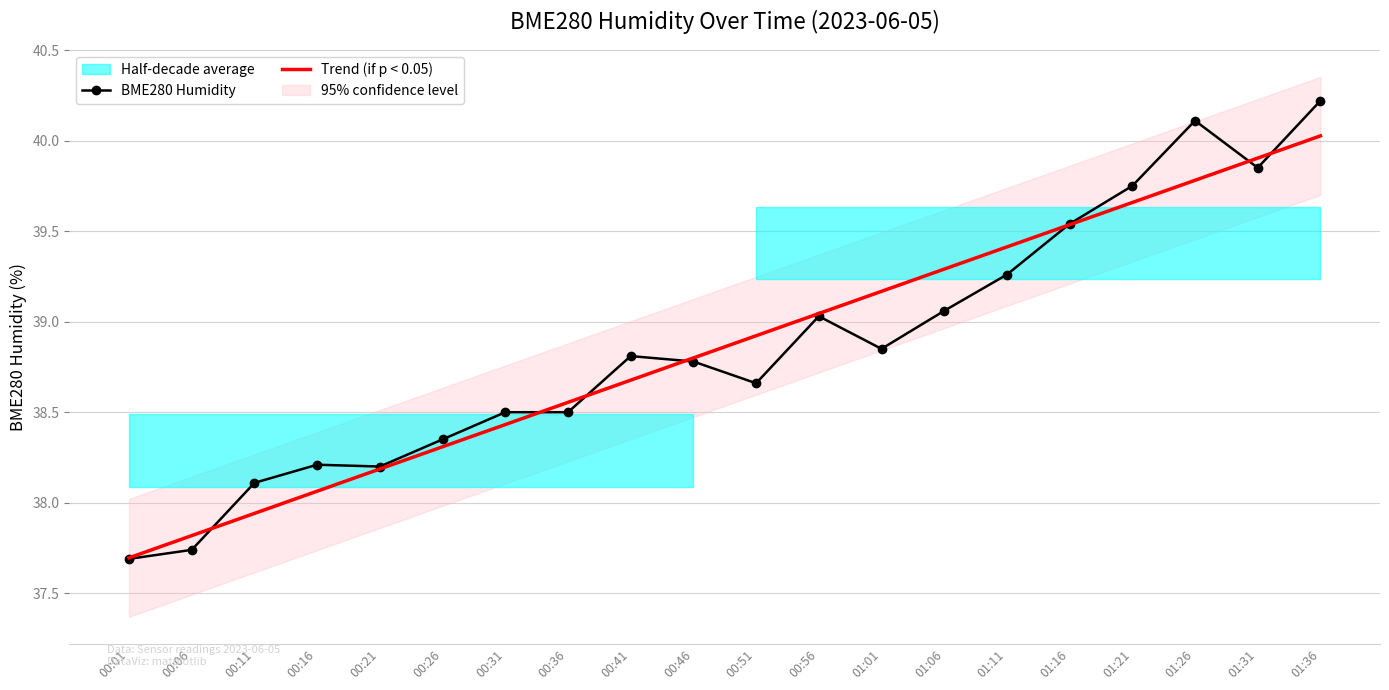

Is it true that BME280 Humidity equals 63.5 at 00:21?

False